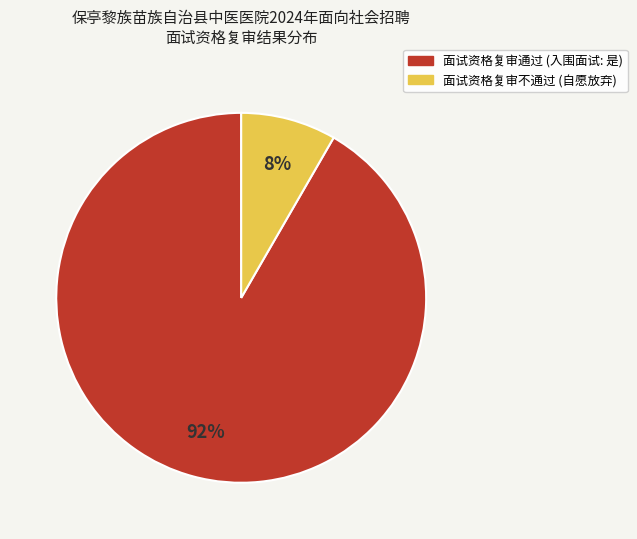

Does any single category account for the majority?

Yes